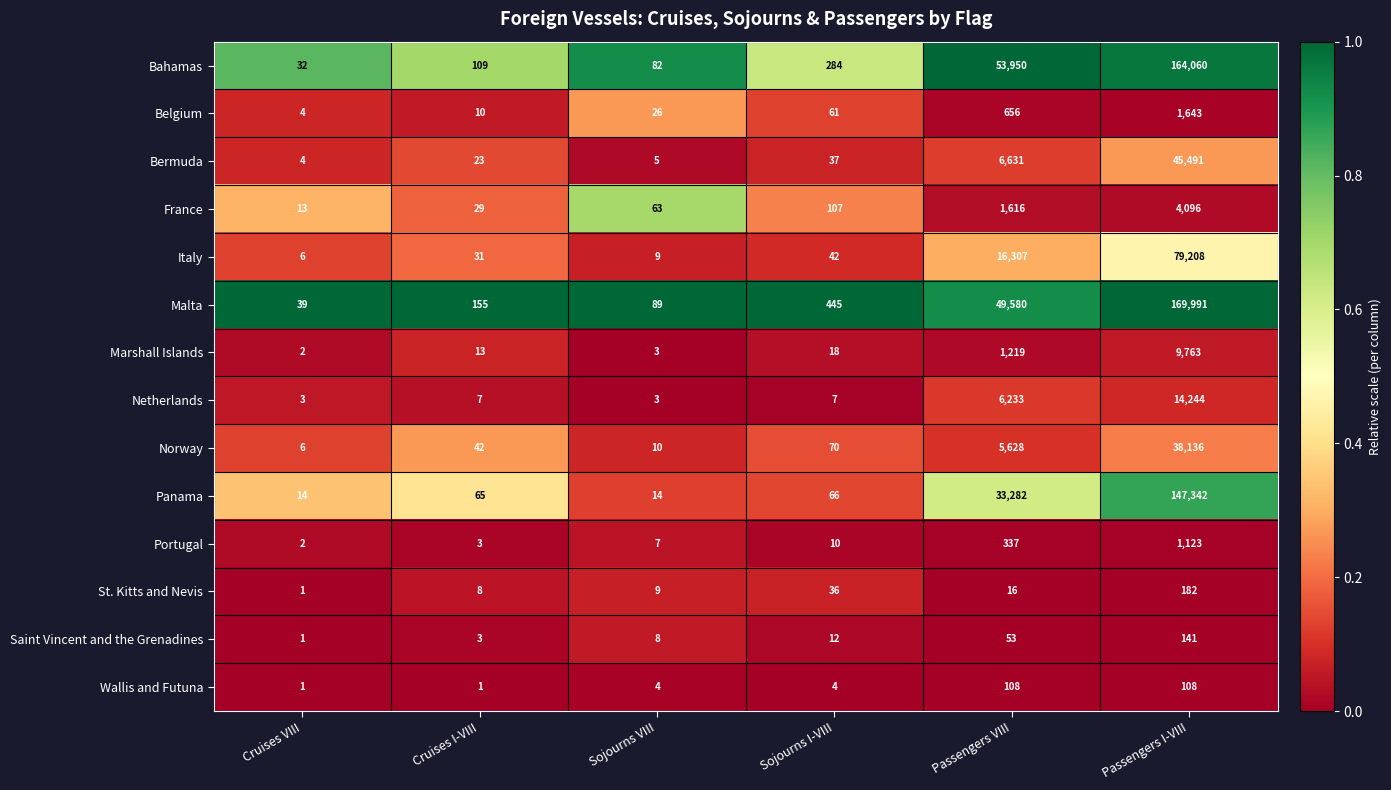

At which category is the sum across all series the highest?

Passengers I-VIII